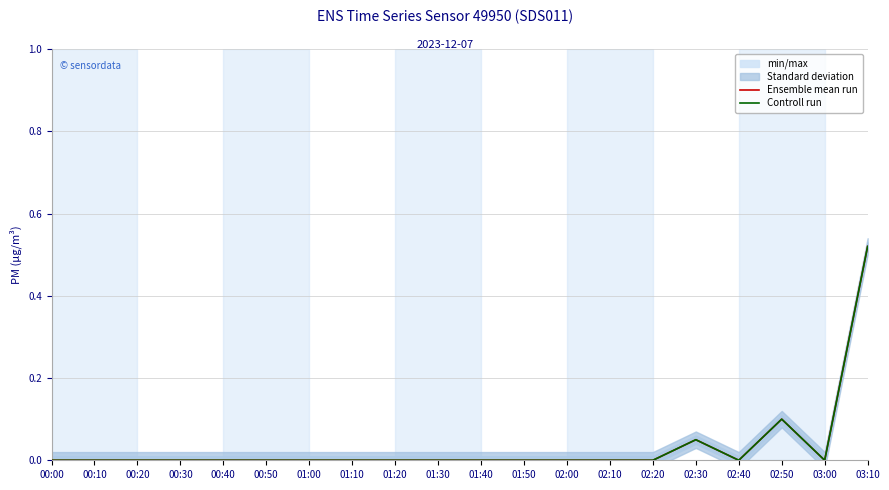

True or false: Ensemble mean run and Controll run cross at least once.

False